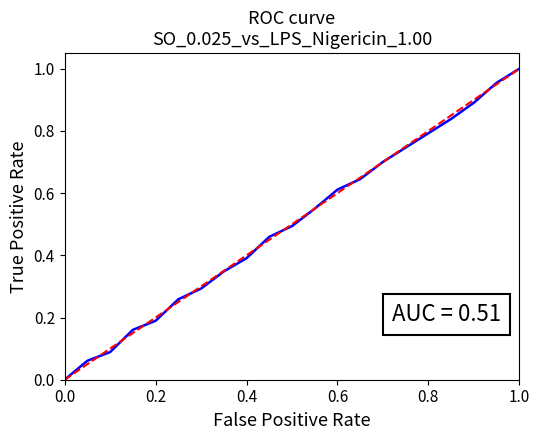

What is the total value across all series at 0.2?

0.4